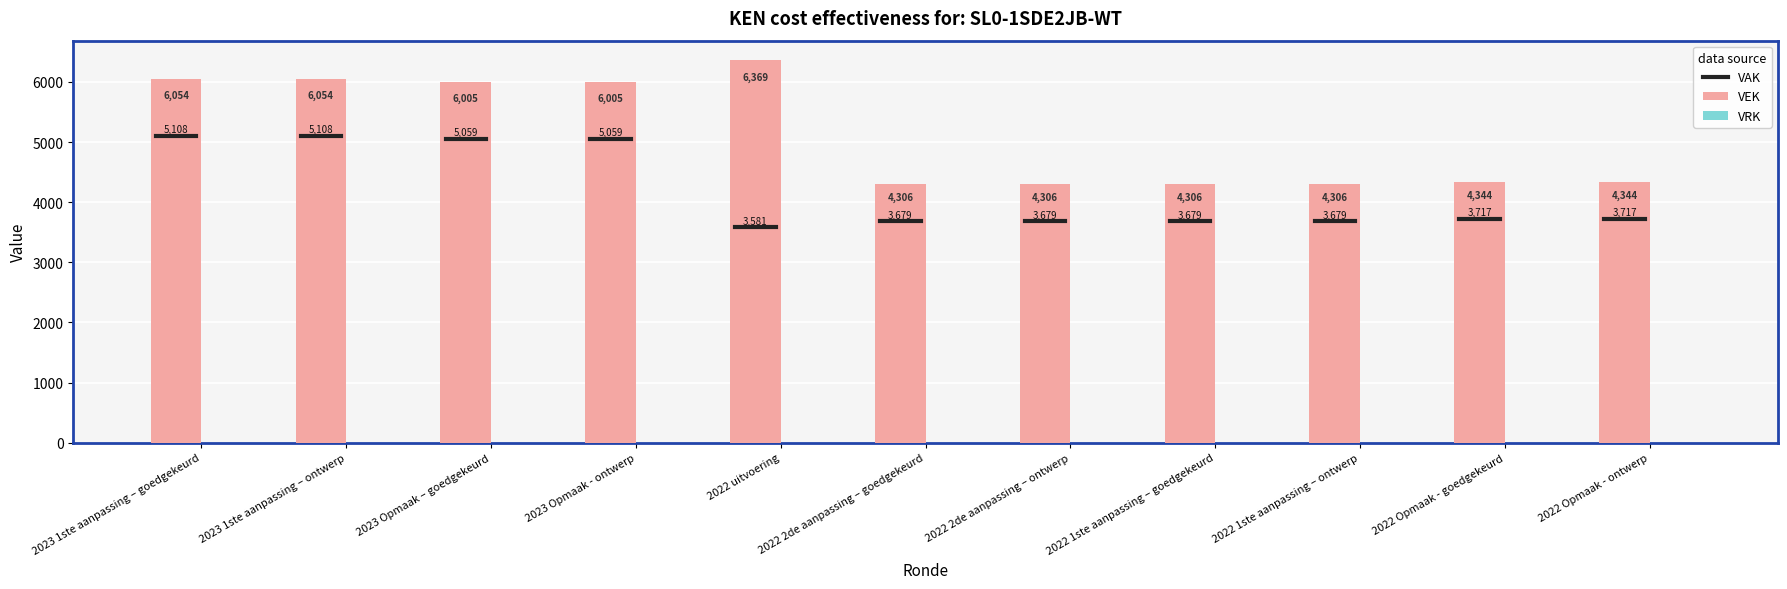

True or false: the data shows 8794 at 2023 1ste aanpassing – ontwerp.

False